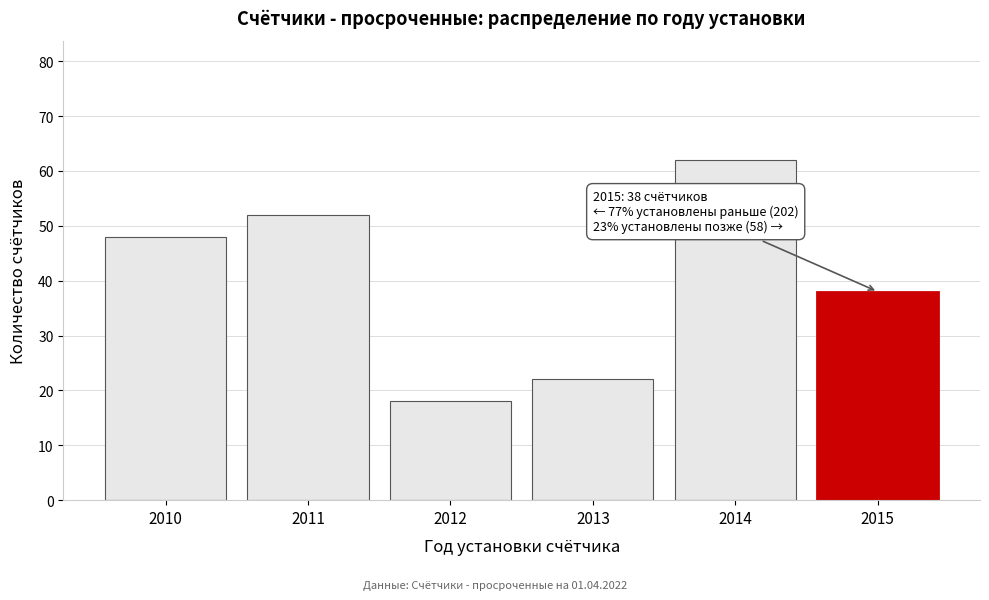

Reading right to left, list all the values displayed in this chart.

2015=38	2014=62	2013=22	2012=18	2011=52	2010=48